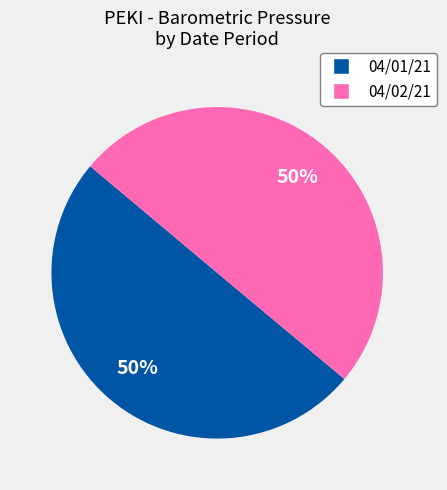

To the nearest percent, what is the average slice percentage?

50%